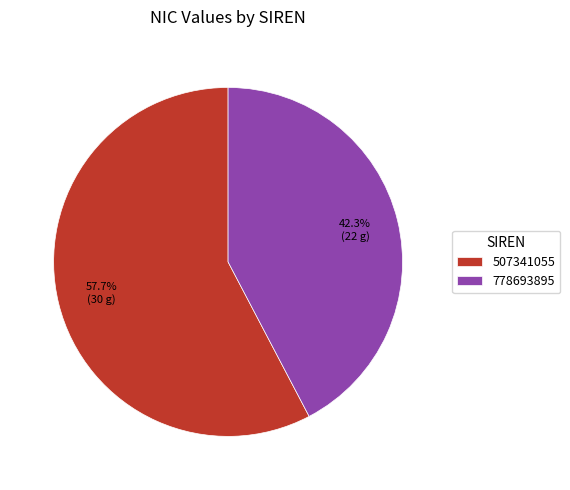

The 507341055 slice represents 43% of the pie. True or false?

False